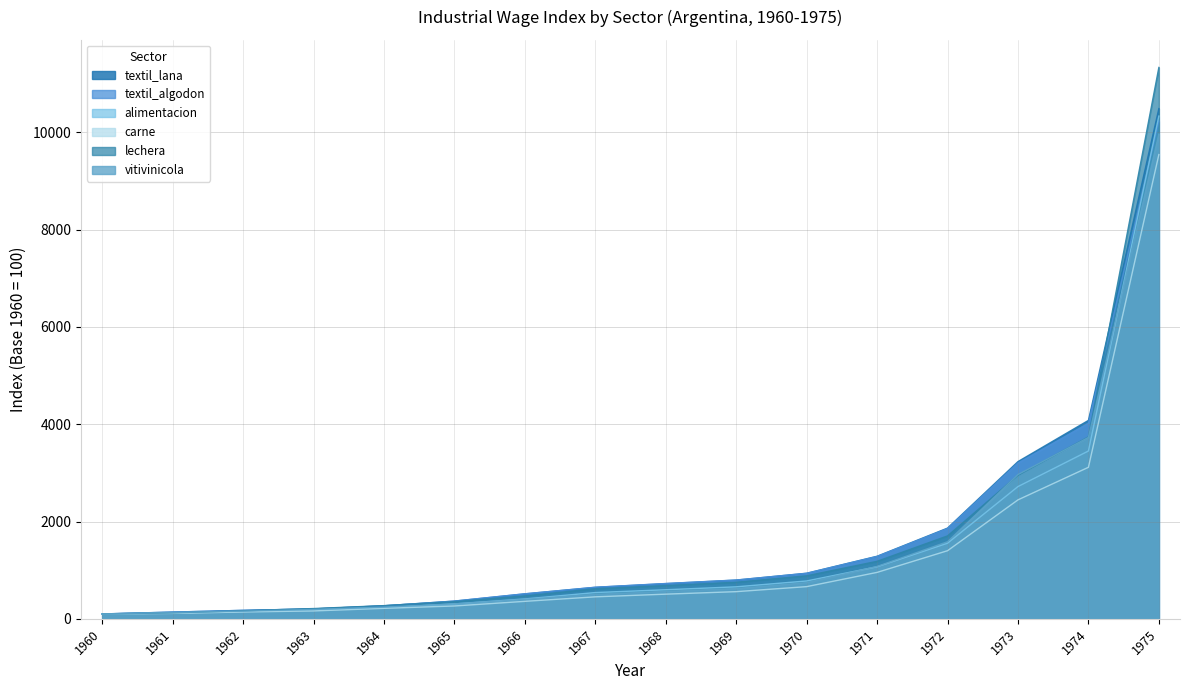

Reading right to left, what are all the values shown in this chart?

textil_lana: 1975=10490.0	1974=4079.3	1973=3232.5	1972=1865.0	1971=1286.2	1970=937.1	1969=796.0	1968=723.7	1967=647.4	1966=512.9	1965=363.8	1964=267.1	1963=203.5	1962=173.9	1961=138.2	1960=100.0
textil_algodon: 1975=10233.8	1974=4016.2	1973=3203.0	1972=1855.7	1971=1282.1	1970=935.2	1969=797.7	1968=725.8	1967=649.2	1966=514.4	1965=365.0	1964=268.0	1963=204.0	1962=173.9	1961=138.2	1960=100.0
alimentacion: 1975=10336.3	1974=3450.5	1973=2719.2	1972=1554.3	1971=1069.8	1970=778.2	1969=658.0	1968=597.8	1967=540.0	1966=408.3	1965=305.9	1964=230.0	1963=195.1	1962=150.4	1961=119.2	1960=100.0
carne: 1975=9545.1	1974=3115.3	1973=2445.7	1972=1400.2	1971=954.6	1970=661.7	1969=558.5	1968=507.2	1967=452.1	1966=359.3	1965=264.1	1964=215.5	1963=161.9	1962=140.9	1961=111.7	1960=100.0
lechera: 1975=11335.6	1974=3739.7	1973=2949.7	1972=1704.9	1971=1182.4	1970=884.5	1969=752.3	1968=684.1	1967=618.1	1966=471.9	1965=353.3	1964=271.3	1963=211.1	1962=165.7	1961=123.0	1960=100.0
vitivinicola: 1975=9966.8	1974=3729.1	1973=2966.4	1972=1585.1	1971=1076.6	1970=743.3	1969=621.8	1968=563.7	1967=502.5	1966=400.5	1965=306.4	1964=239.5	1963=193.1	1962=158.6	1961=130.1	1960=100.0